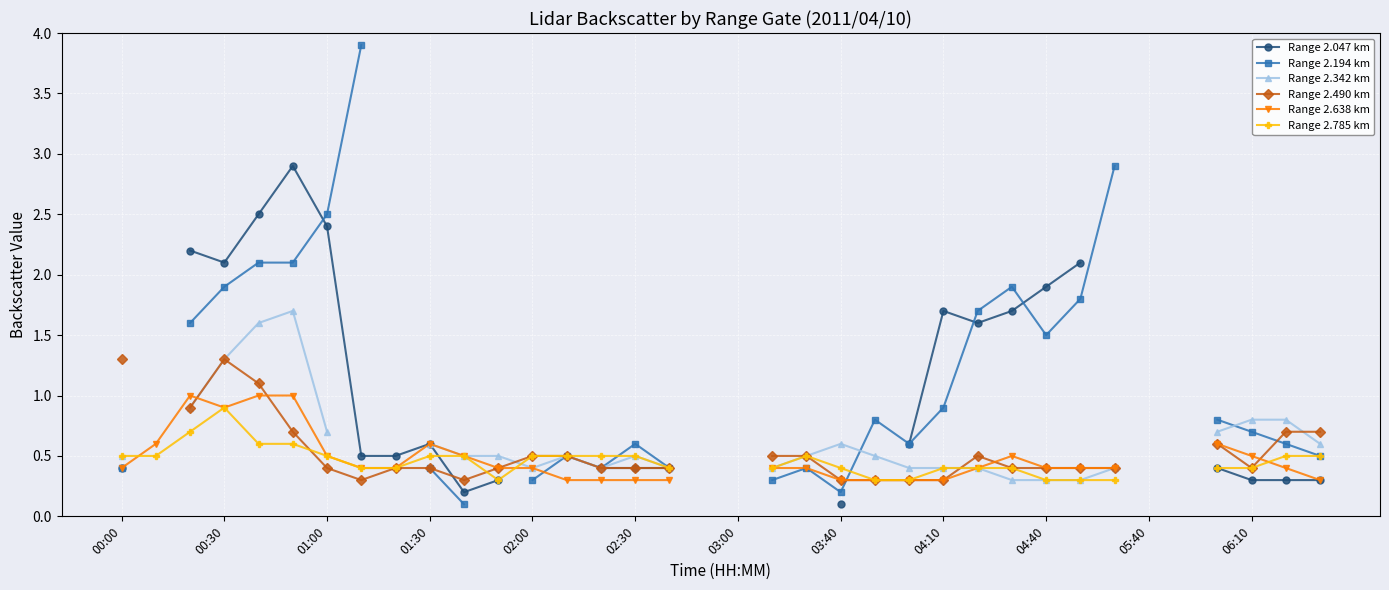

At which label does Range 2.638 km reach its minimum?

13